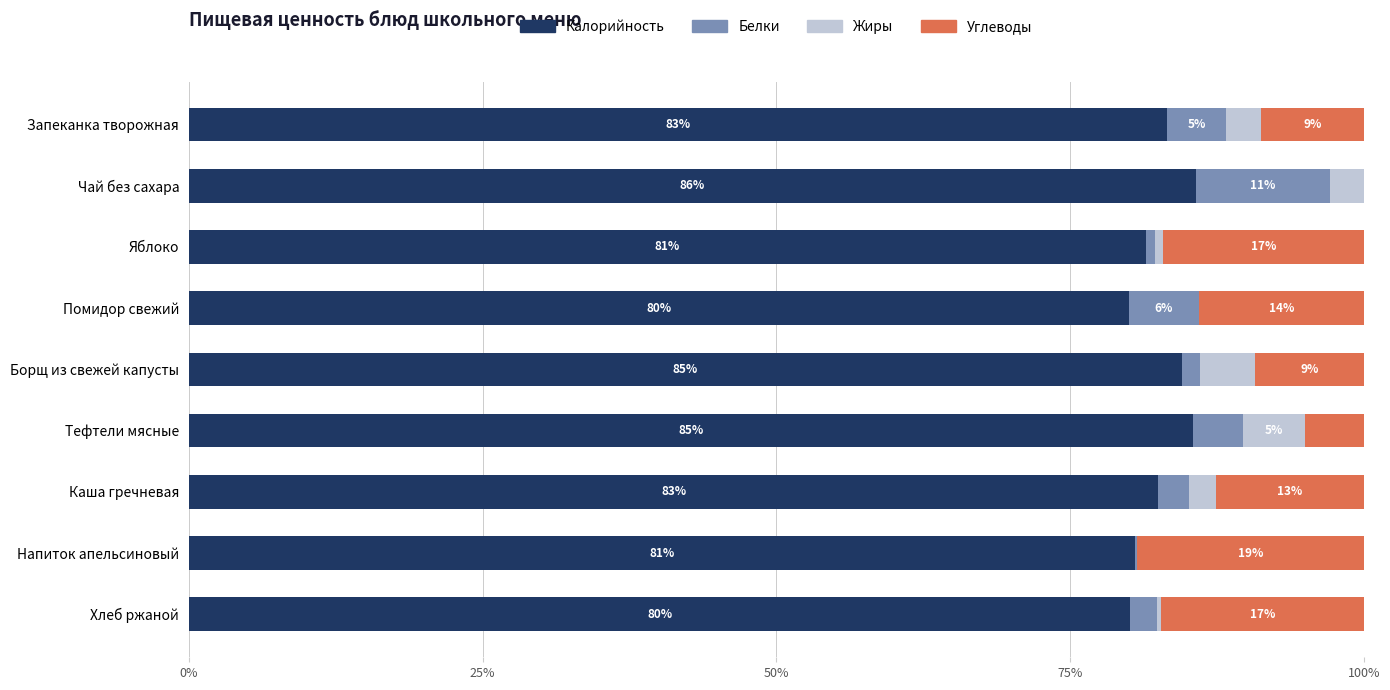

What is the sum of all Калорийность values?

743.6